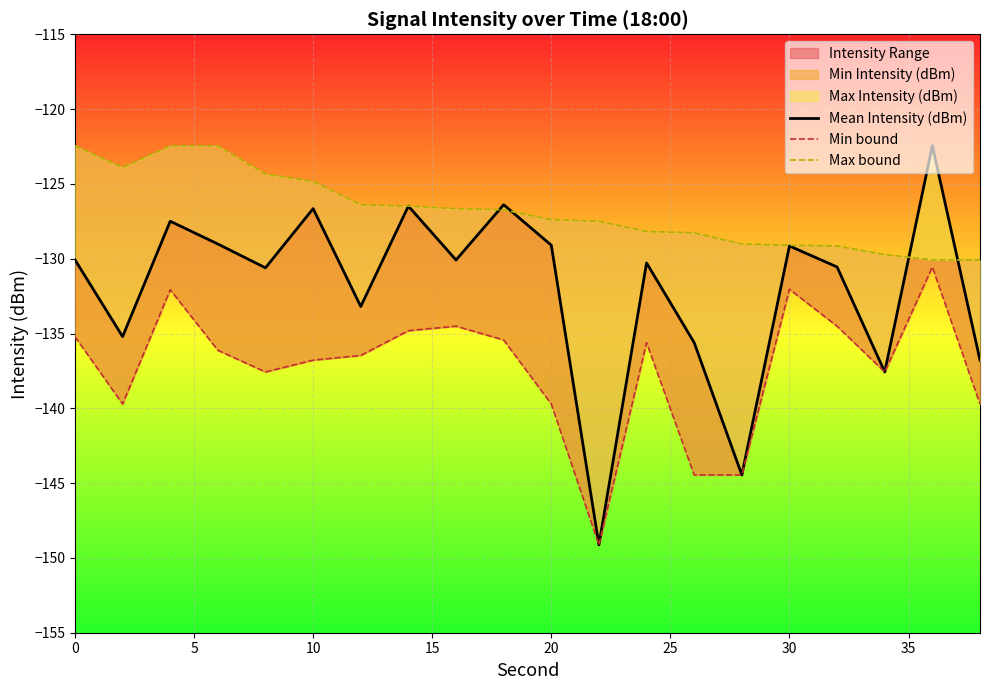

Is it true that Min bound equals -33.2 at 35?

False